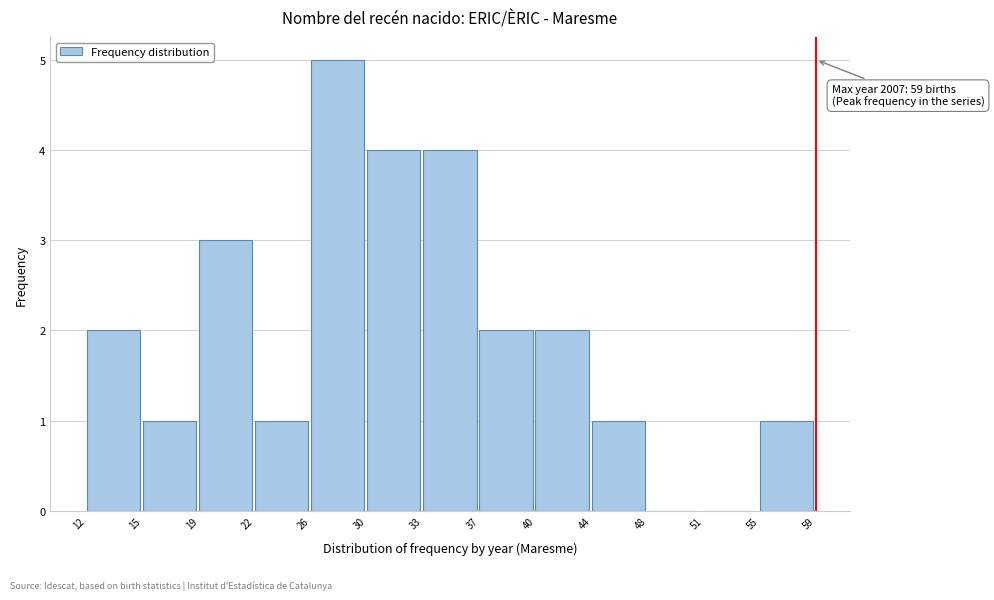

Reading right to left, list all the values displayed in this chart.

55=1	51=0	48=0	44=1	40=2	37=2	33=4	30=4	26=5	22=1	19=3	15=1	12=2